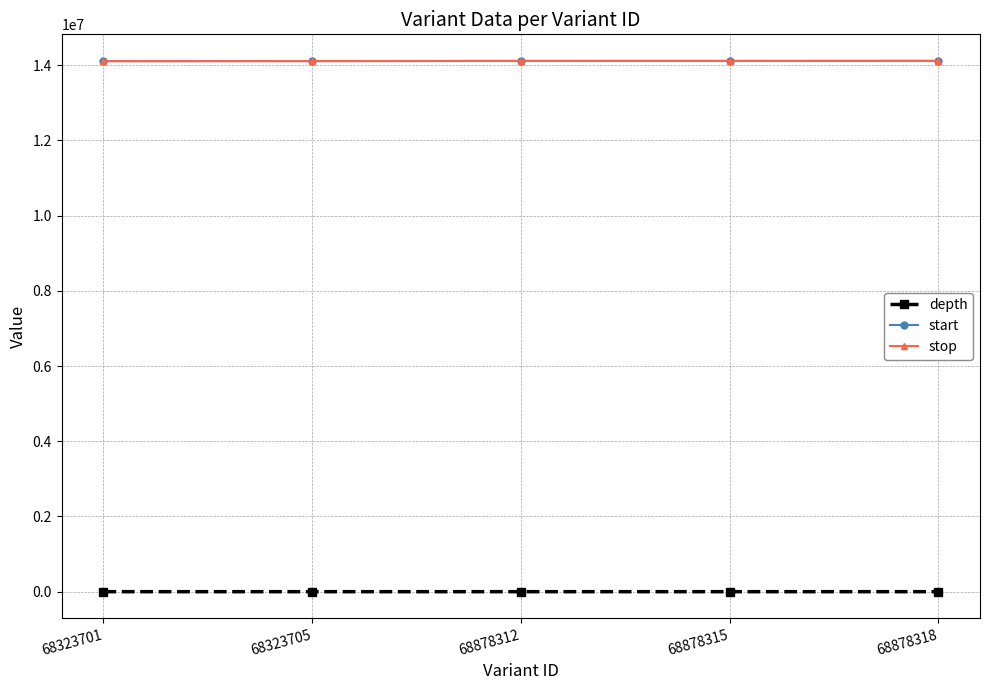

True or false: start and depth intersect in this chart.

False